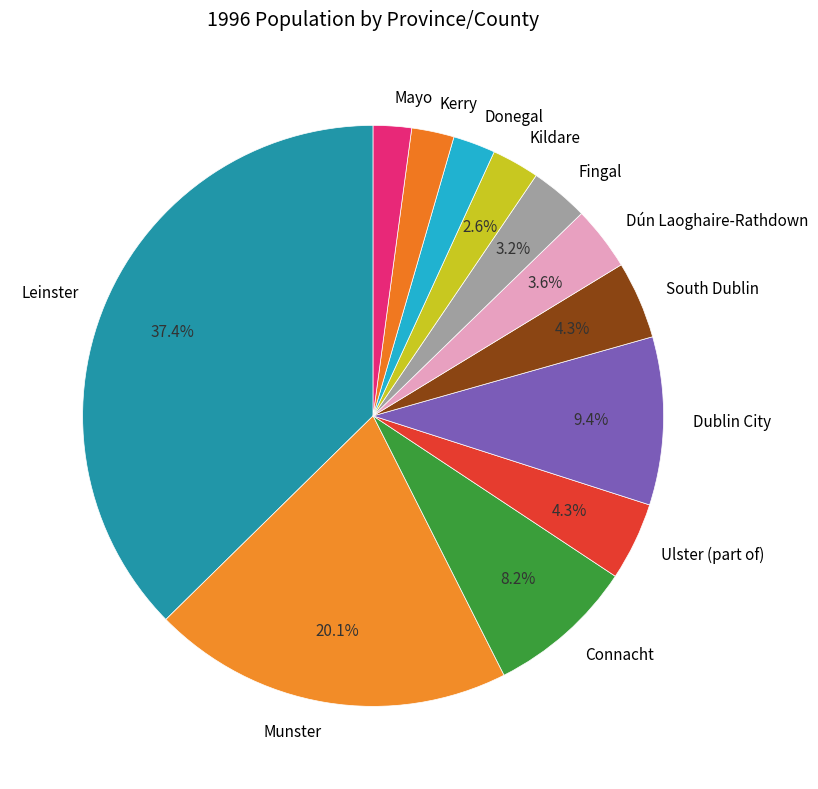

Which slice is the largest?

Leinster